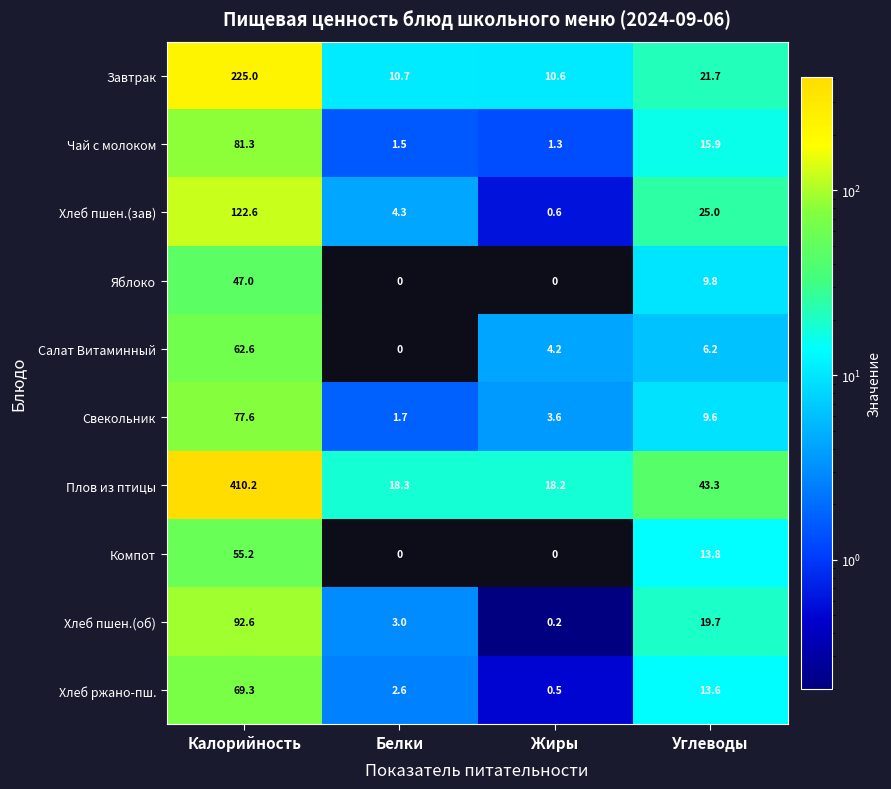

What is the minimum value for Плов из птицы?

18.2